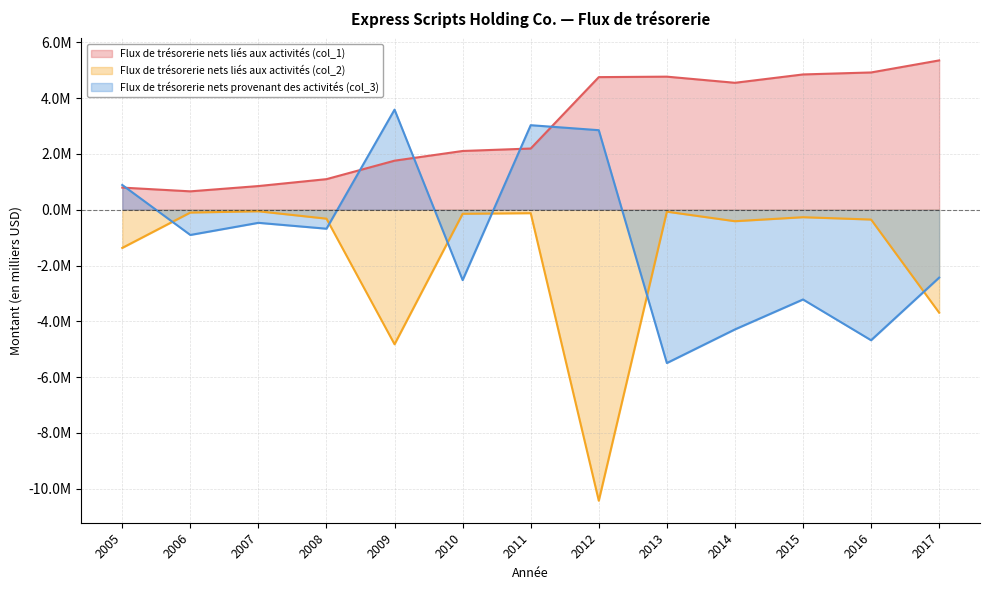

At which category is the sum across all series the highest?

2011